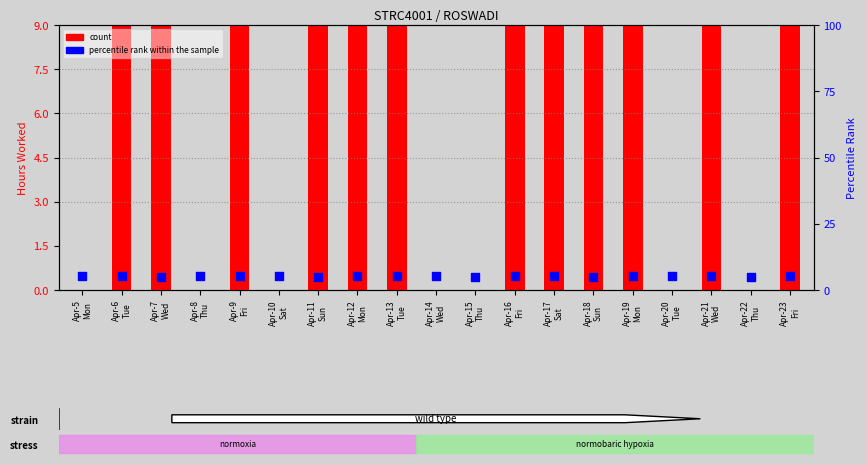

Which series reaches the minimum Y coordinate?

count